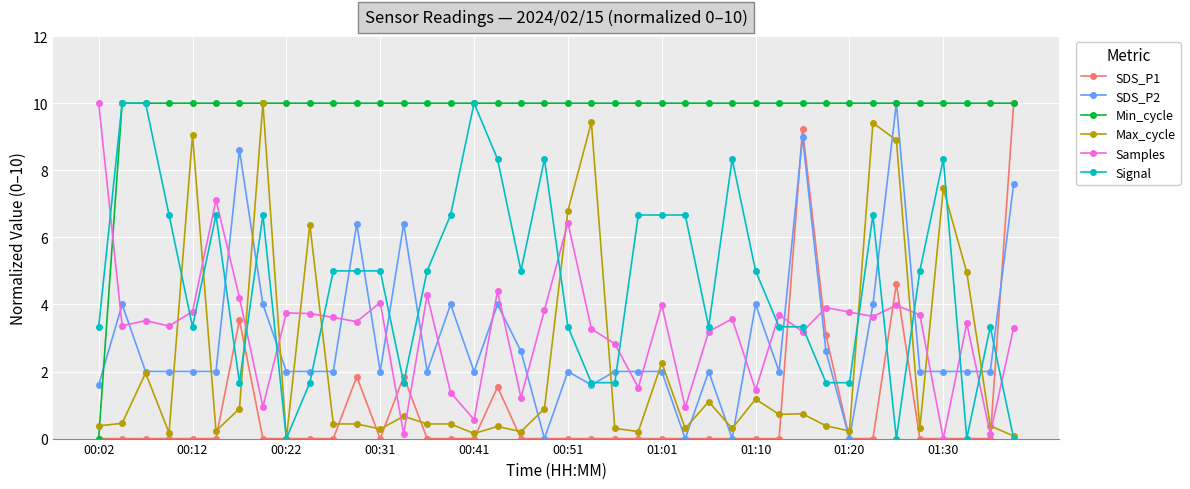

Which series has the largest total across all categories?

Min_cycle